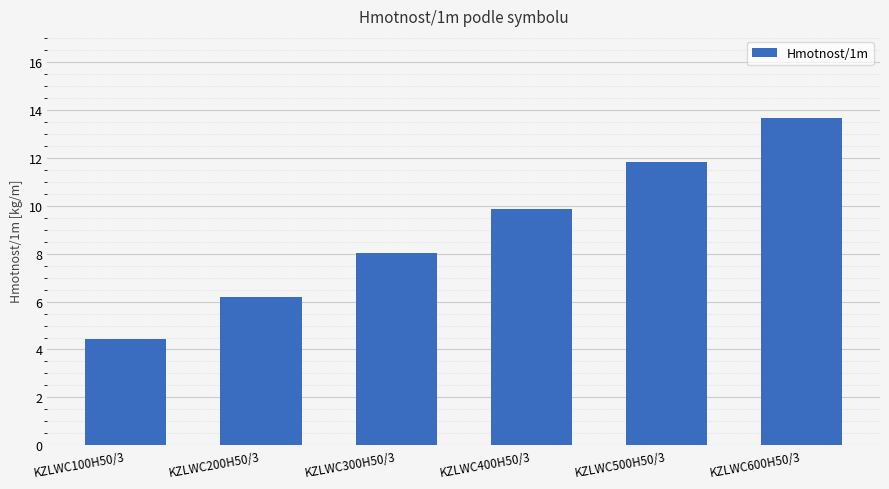

Reading left to right, what are all the values shown in this chart?

4.4	6.2	8.0	9.9	11.8	13.7